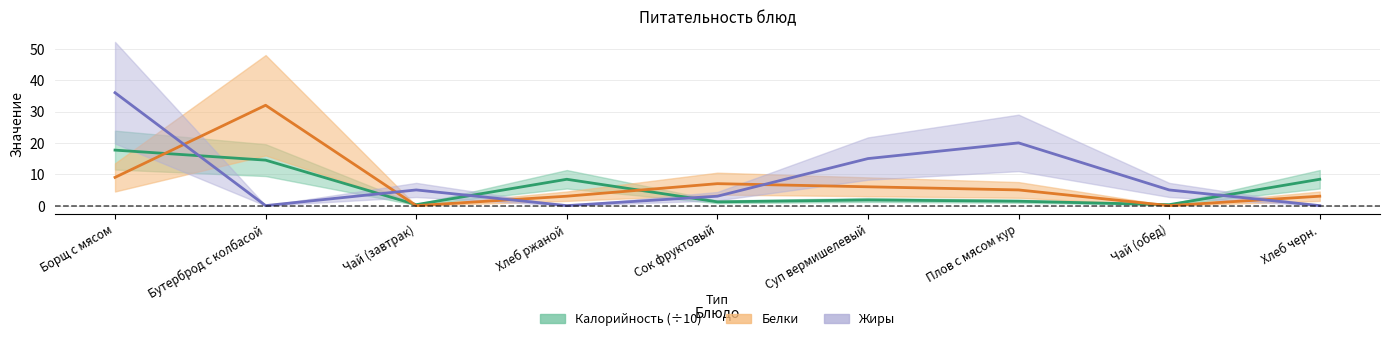

How many lines are shown in the chart?

3